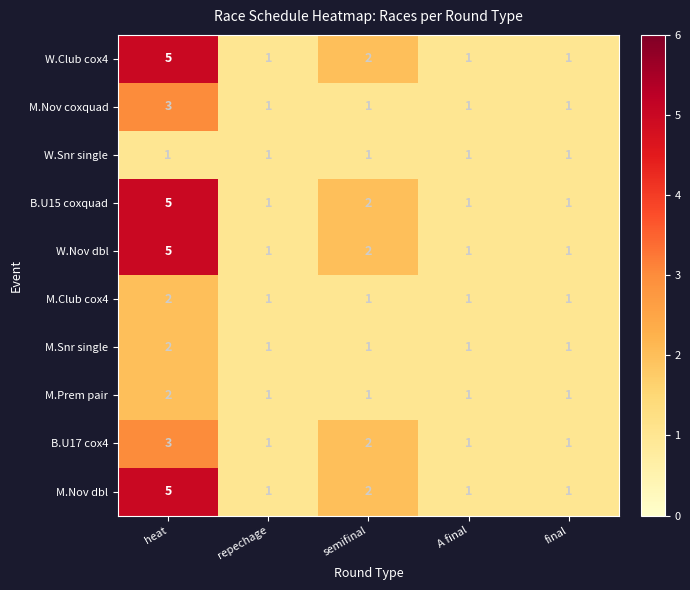

Which category has the highest value across all series?

heat